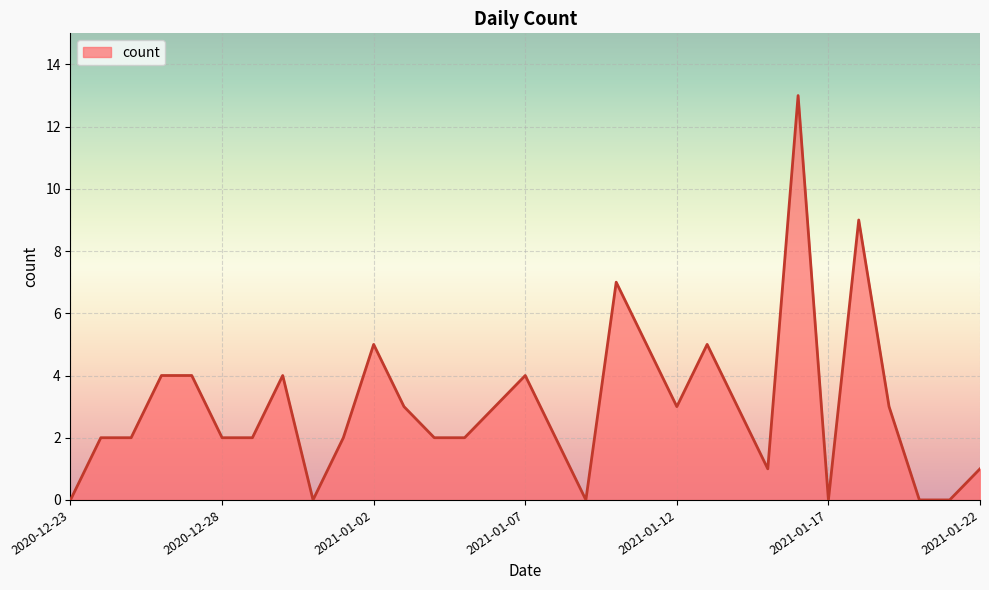

True or false: the data has more than 0 interior local peaks.

True